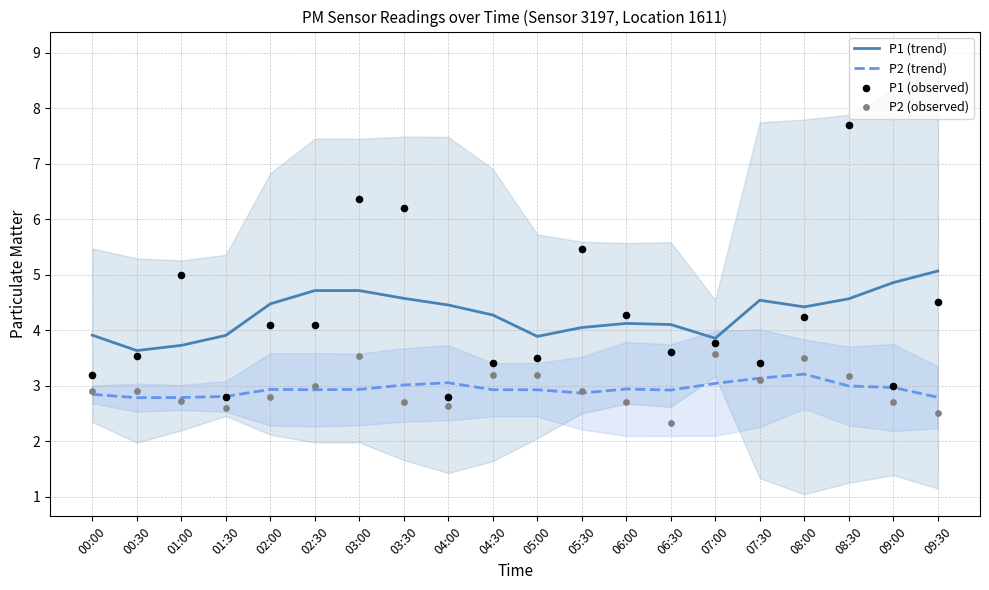

Which series has the largest Y range (max minus min)?

P1 (observed)